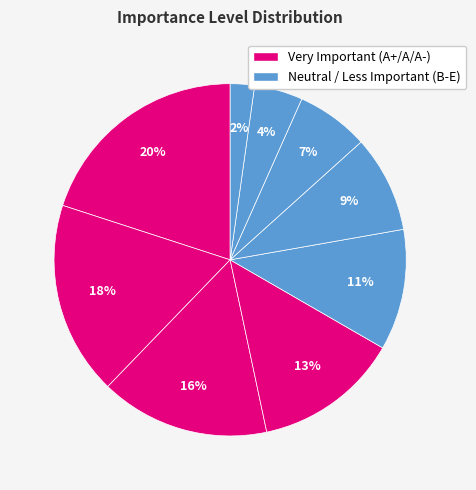

Count the number of slices in the pie.

9